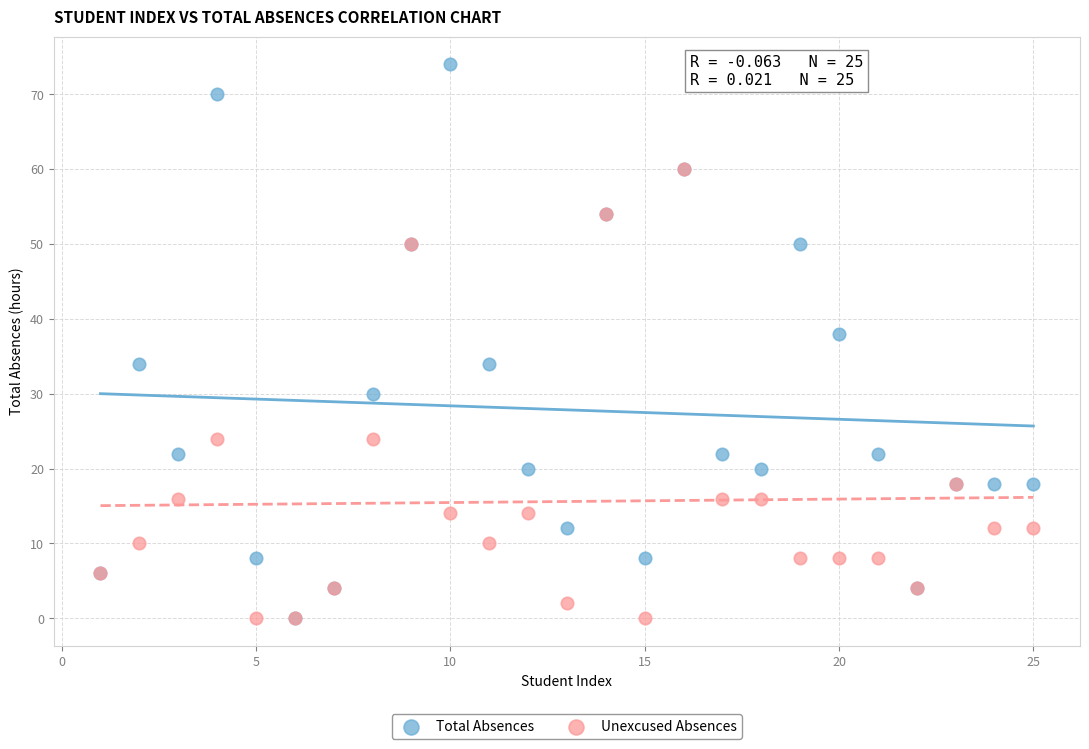

Across all series, what Y value is closest to 37?

38